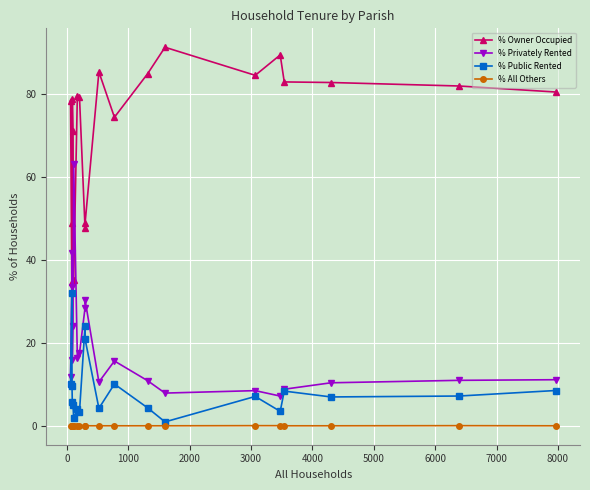

True or false: % Privately Rented has more than 0 points higher than both neighbors.

True